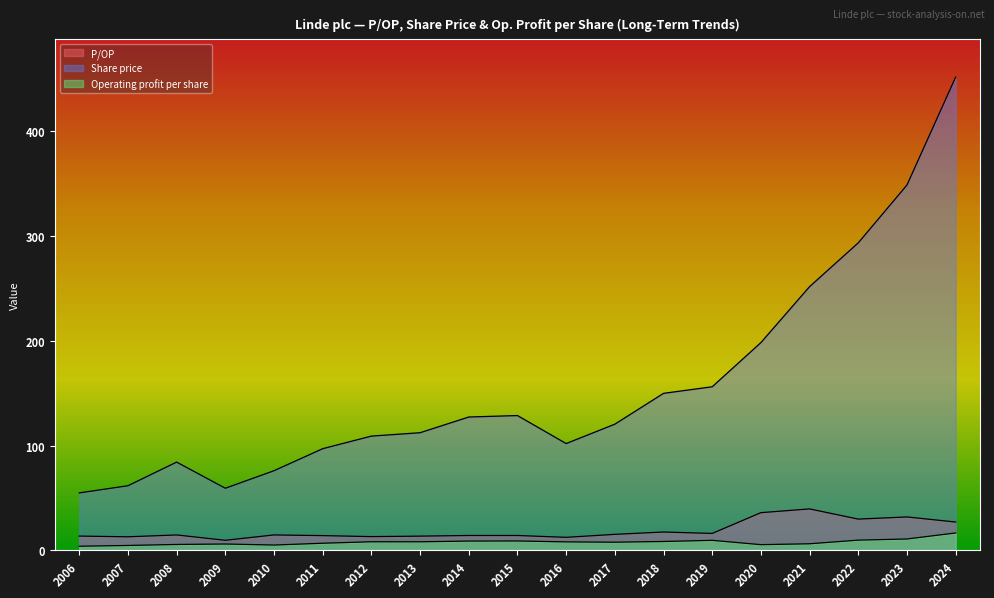

Which category has the lowest value in the Operating profit per share series?

2006